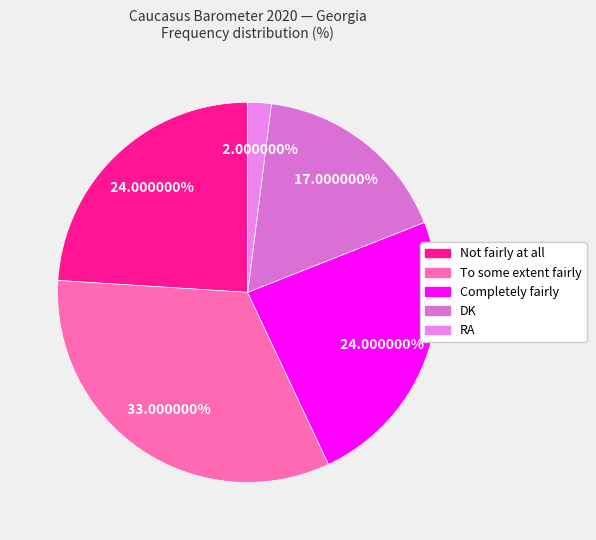

Count the number of slices in the pie.

5